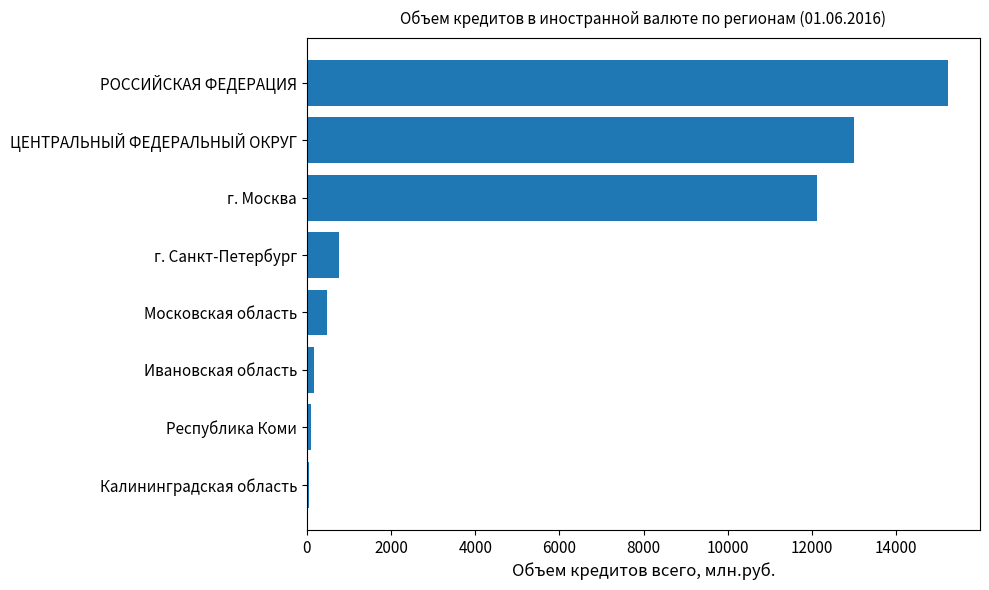

Which label corresponds to the largest value in the chart?

РОССИЙСКАЯ ФЕДЕРАЦИЯ